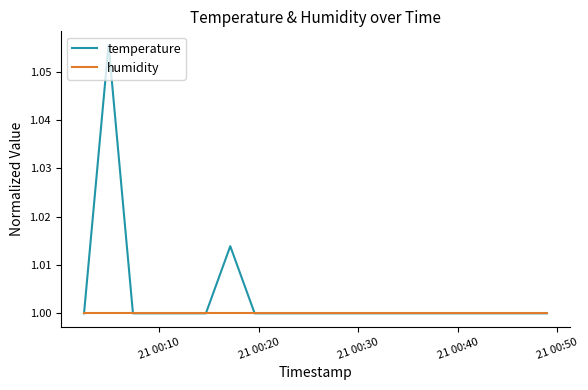

Which series has the largest total across all categories?

temperature